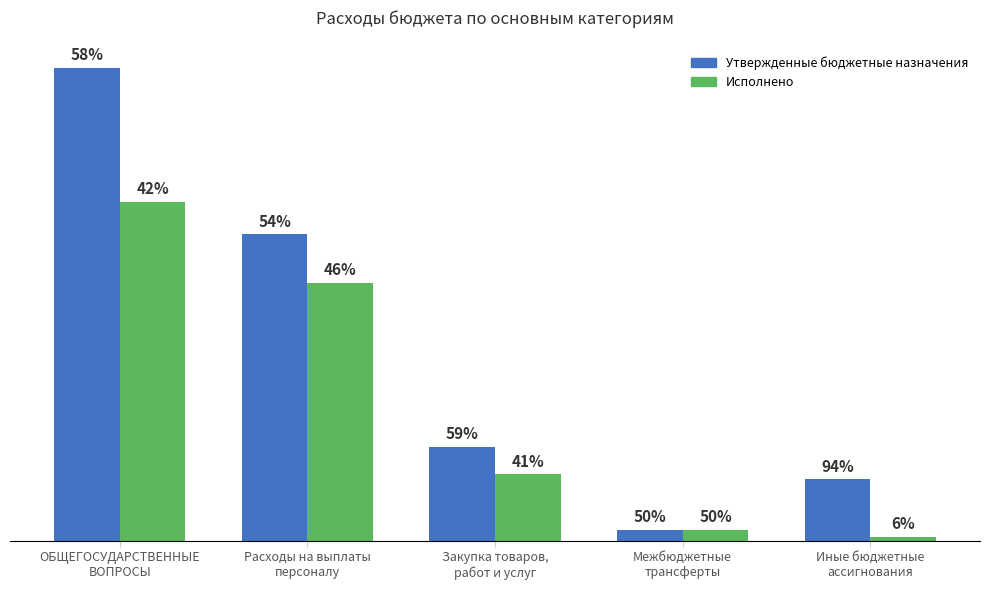

True or false: Утвержденные бюджетные назначения has a value of 4973345.1 at Иные бюджетные
ассигнования.

False